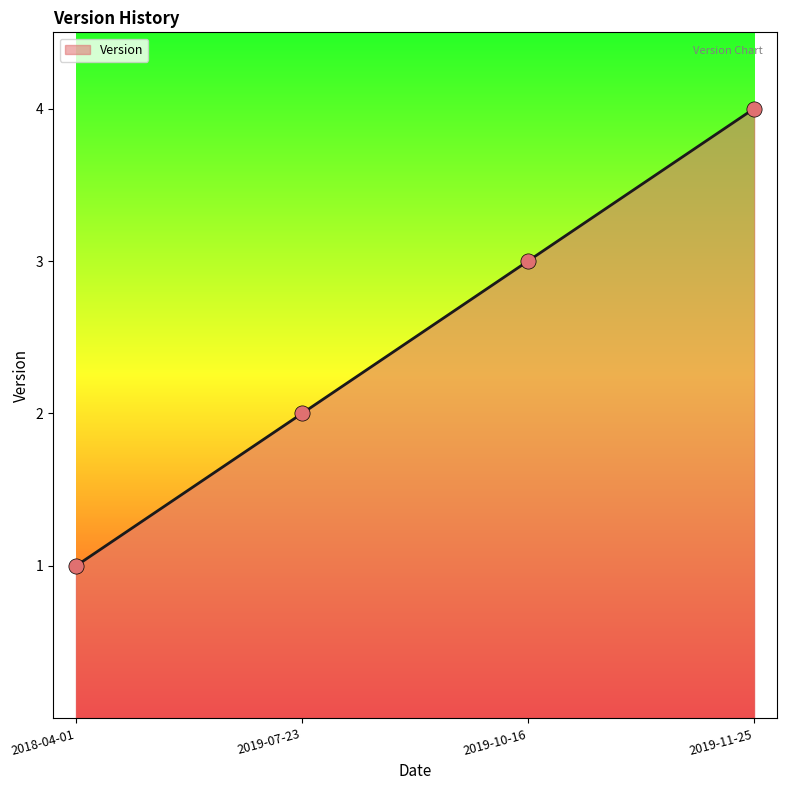

Between 2019-07-23 and 2018-04-01, which is larger?

2019-07-23